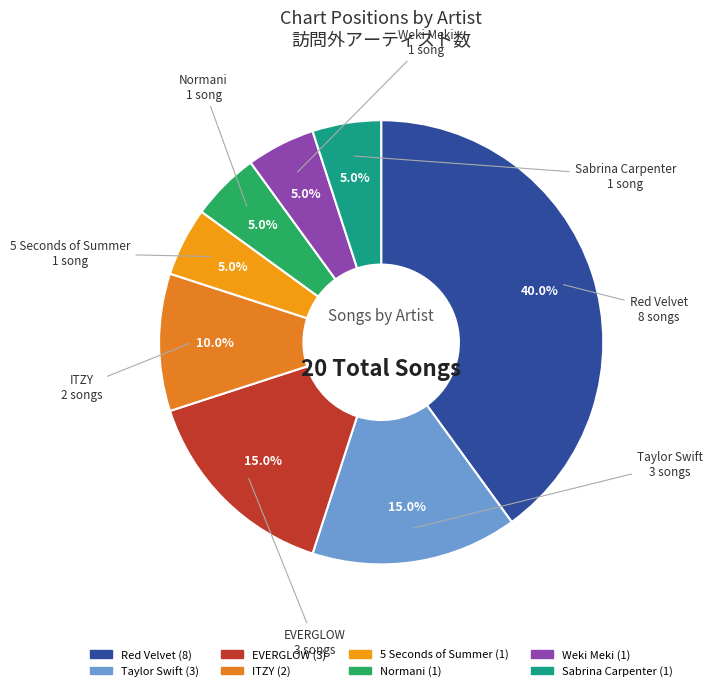

Combined, do Taylor Swift and Normani account for over 50%?

No